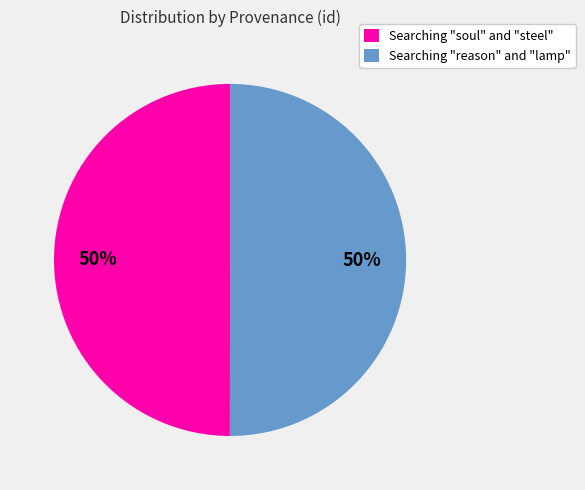

Do Searching "soul" and "steel" and Searching "reason" and "lamp" together represent more than half of the pie?

Yes